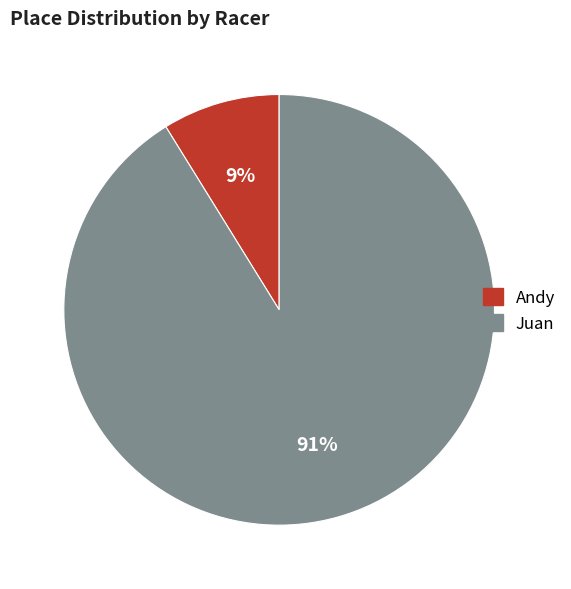

Which slice represents more than half of the pie?

Juan